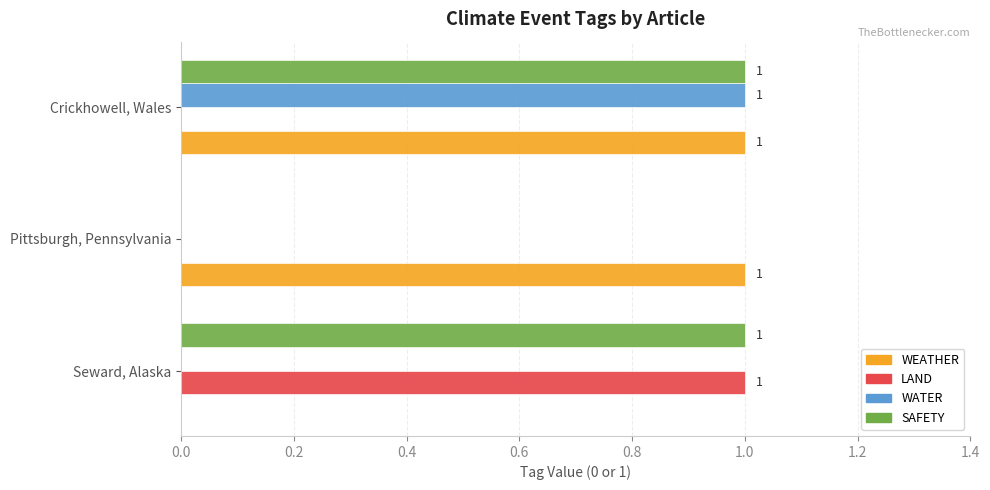

The WEATHER series shows 0 at Seward, Alaska. True or false?

True